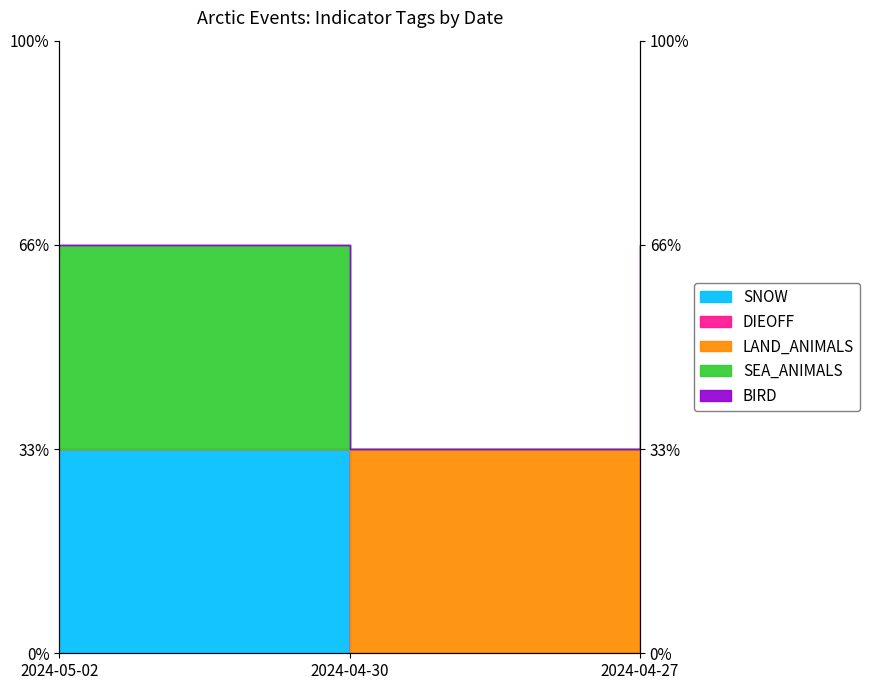

What is the value of the LAND_ANIMALS point at the 1st from the left?

1